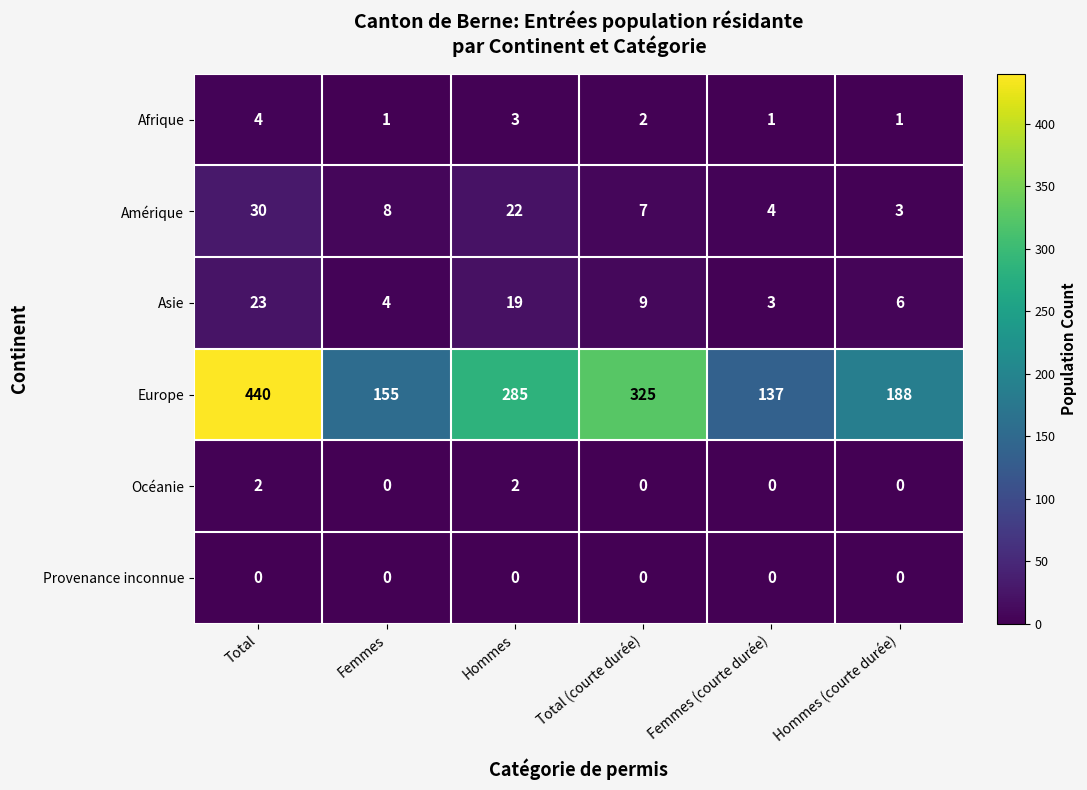

Between Total and Hommes (courte durée), which series saw the biggest shift?

Europe